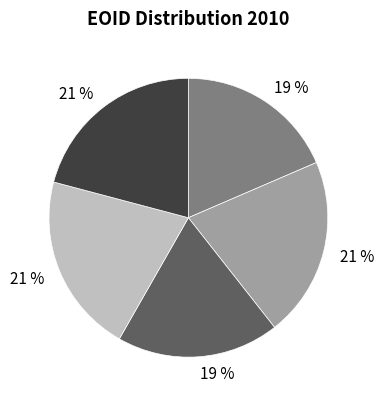

How many segments does this pie chart have?

5